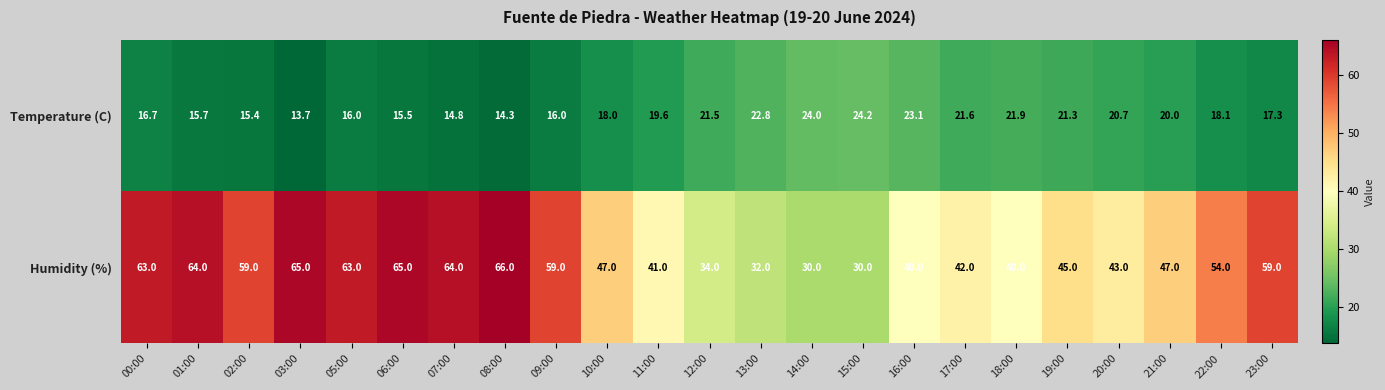

How many data points does each series have?

23